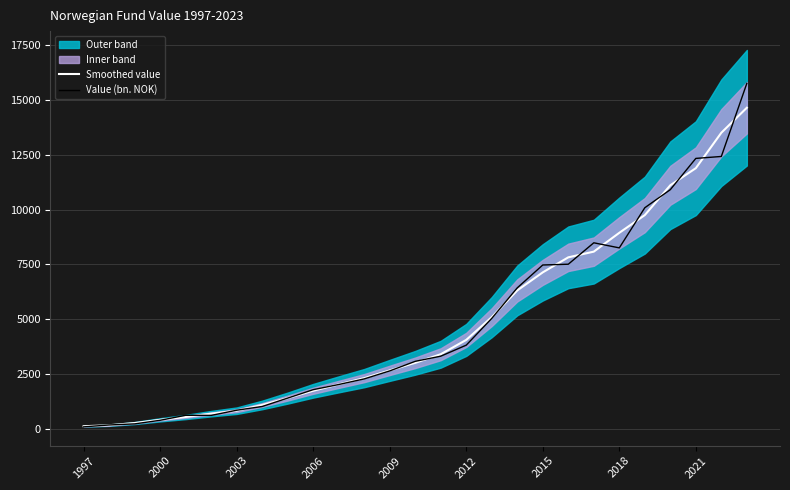

What is the highest value of the Value (bn. NOK) series?

15765.0